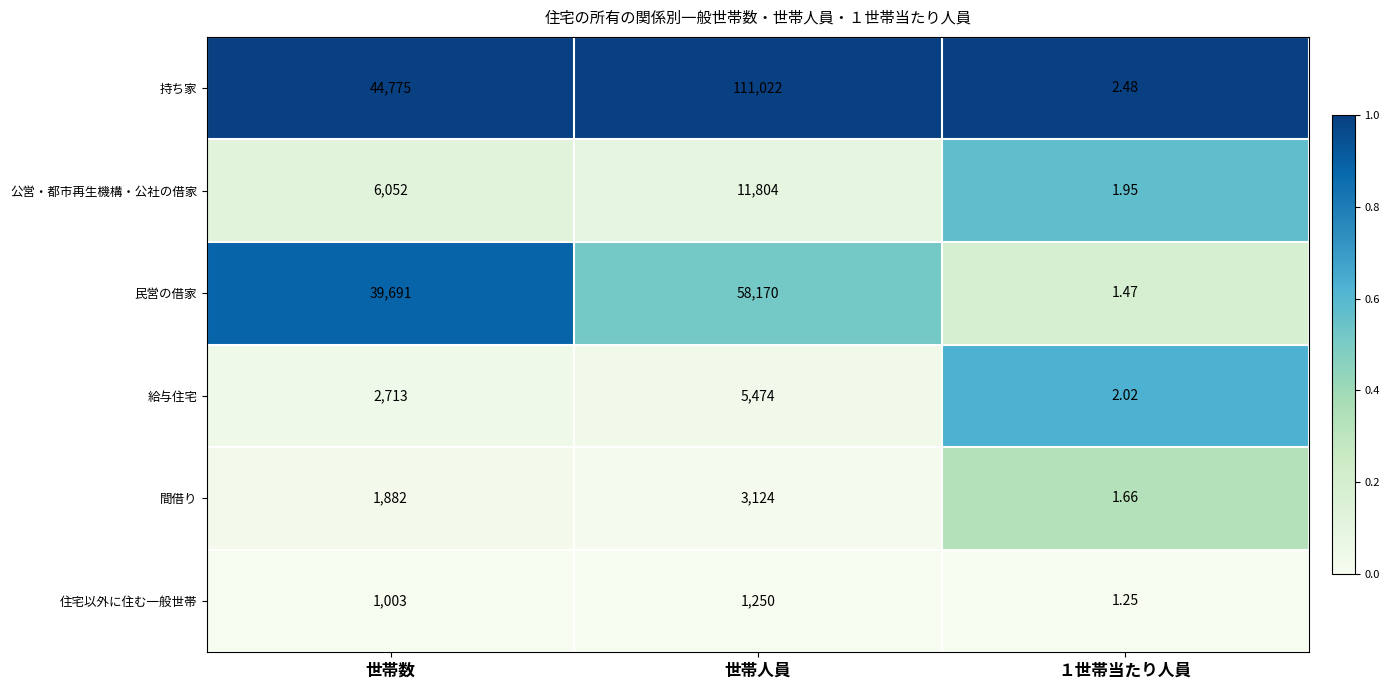

List the series in order of their peak value, highest first.

持ち家, 民営の借家, 公営・都市再生機構・公社の借家, 給与住宅, 間借り, 住宅以外に住む一般世帯